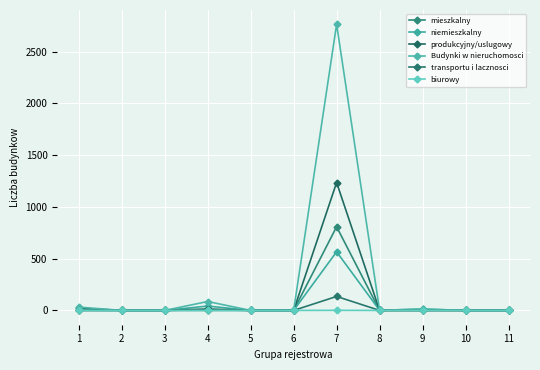

At 8, list the series in order from smallest to largest.

mieszkalny, produkcyjny/uslugowy, transportu i lacznosci, biurowy, niemieszkalny, Budynki w nieruchomosci